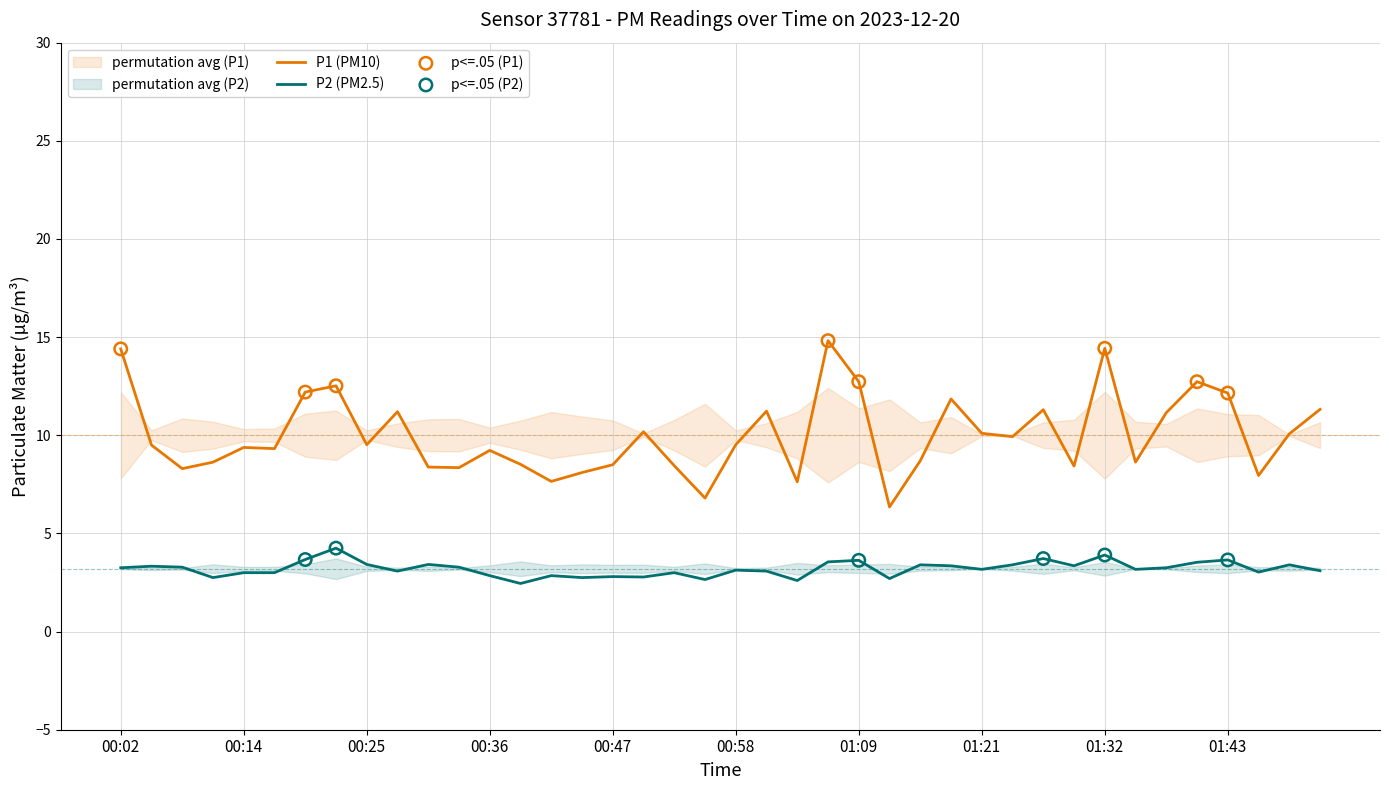

True or false: P1 (PM10) and P2 (PM2.5) intersect in this chart.

False